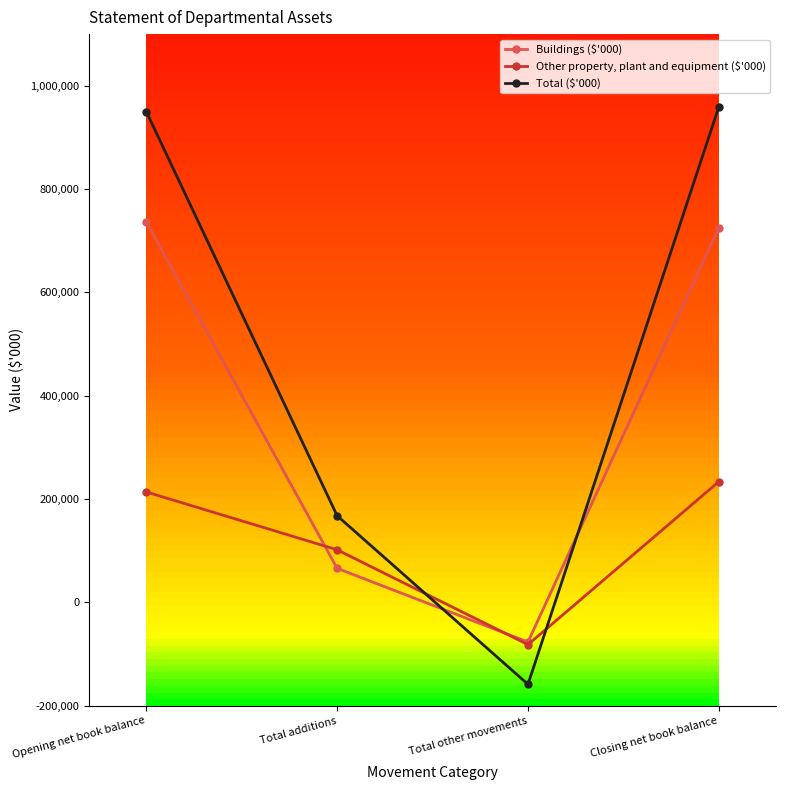

How many negative values does the Total ($'000) series have?

1